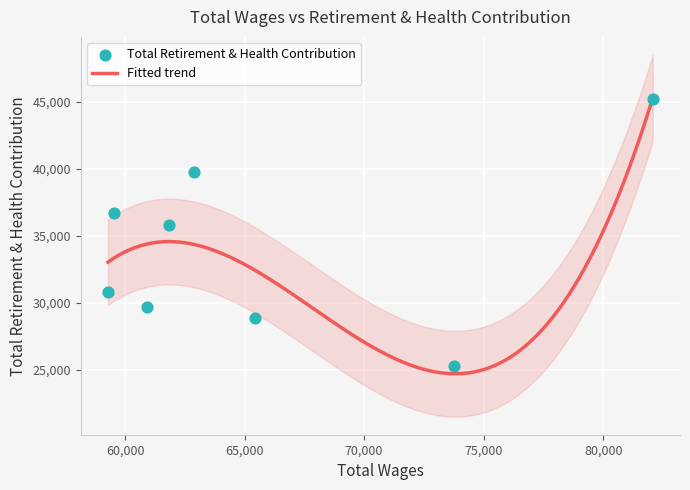

What is the highest value of the Fitted trend series?

45303.3